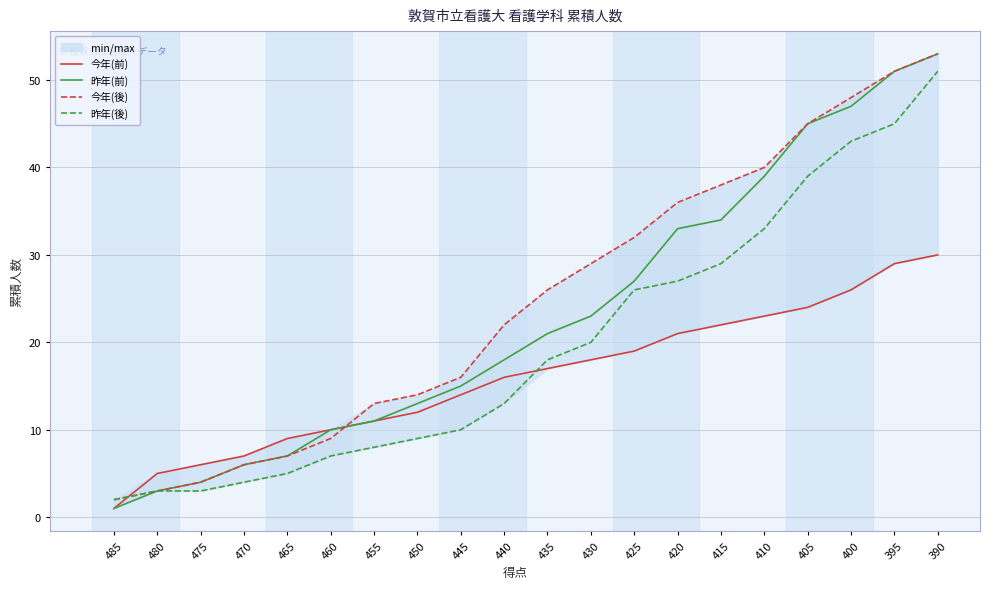

What is the value of the 昨年(後) point at the 16th from the left?

33